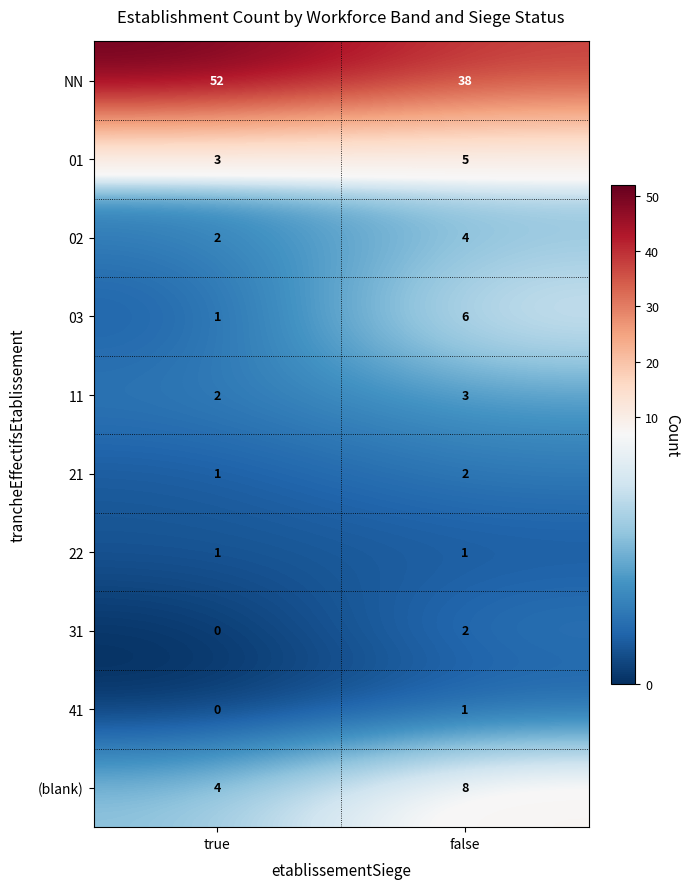

Which series has the widest spread of values?

NN